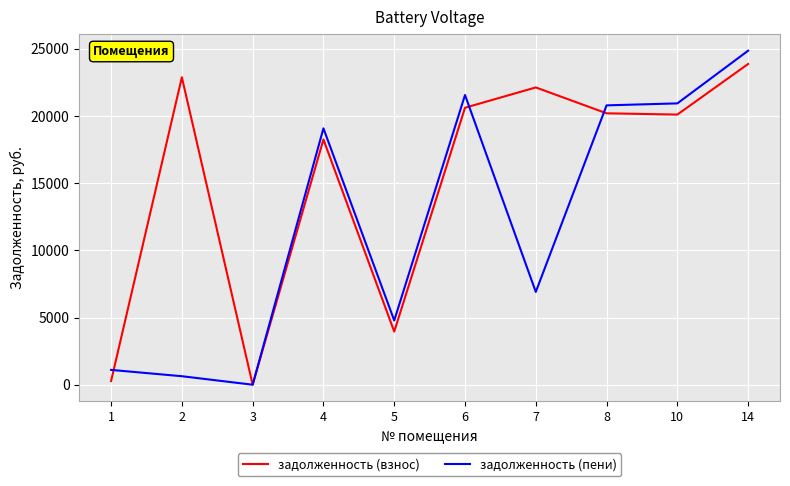

True or false: задолженность (пени) has more than 1 interior local peaks.

True